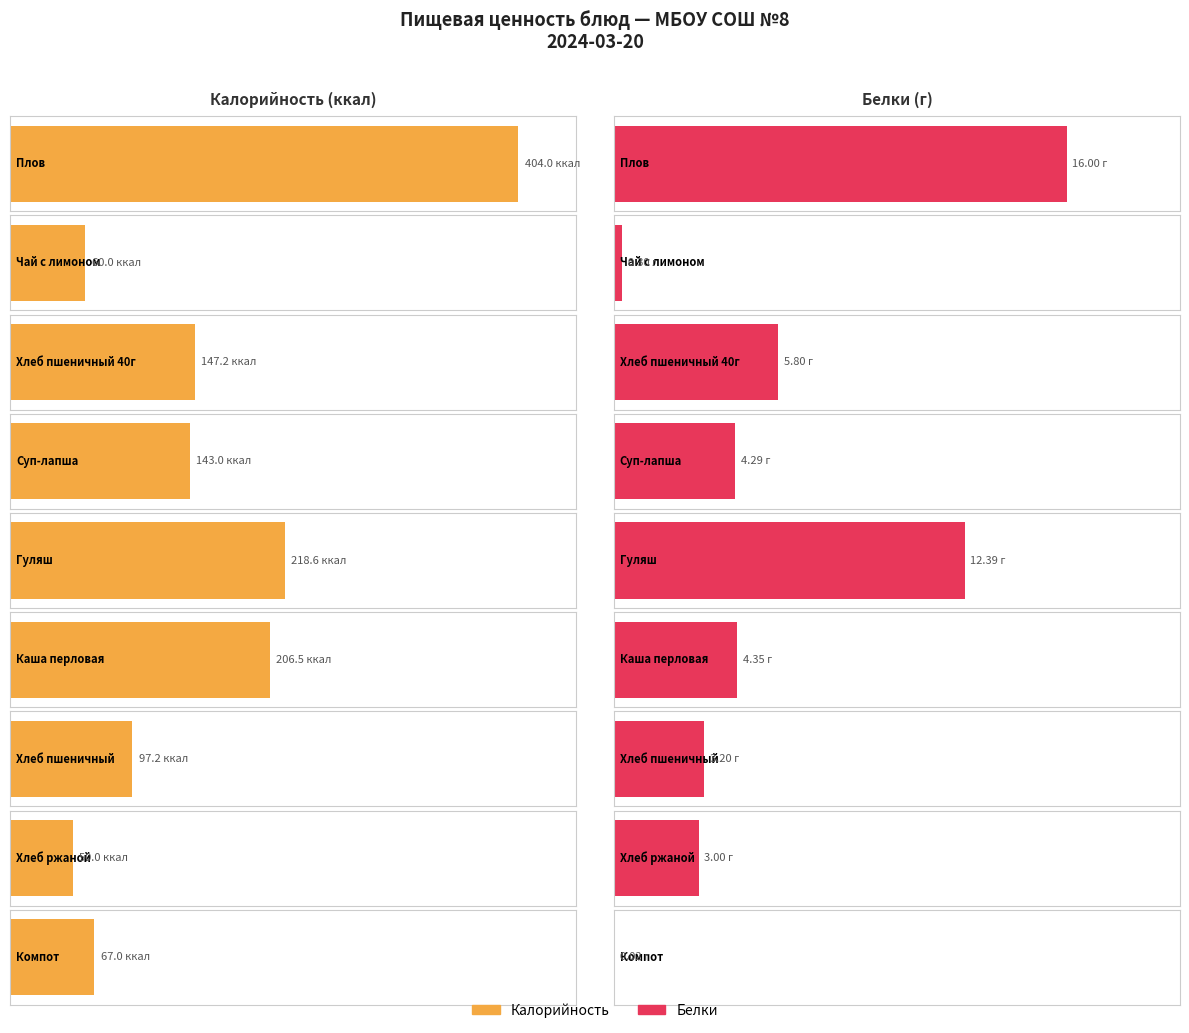

Which category has the highest value in the Калорийность series?

Плов